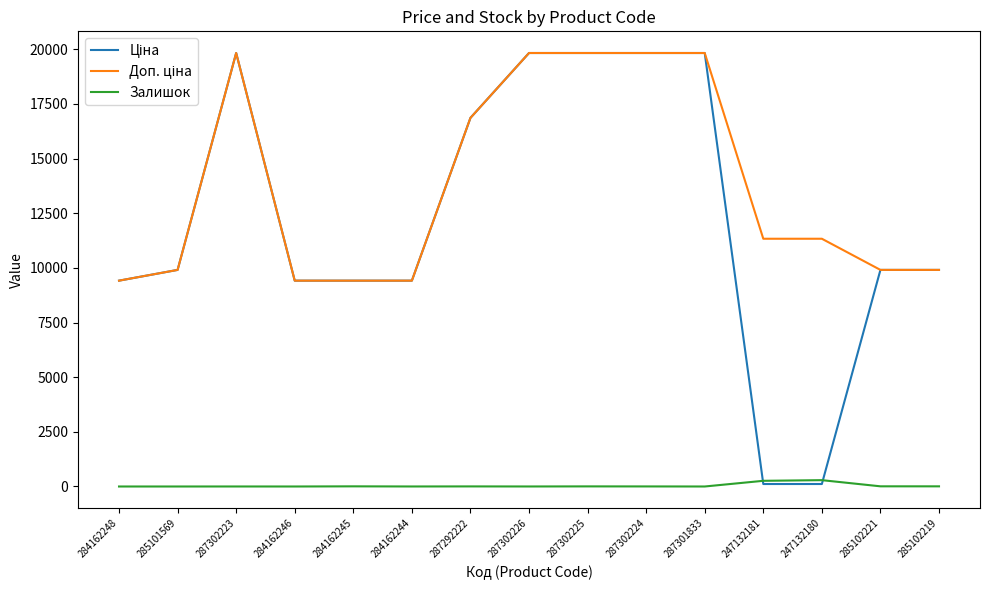

What is the total value across all series at 284162248?

18833.7